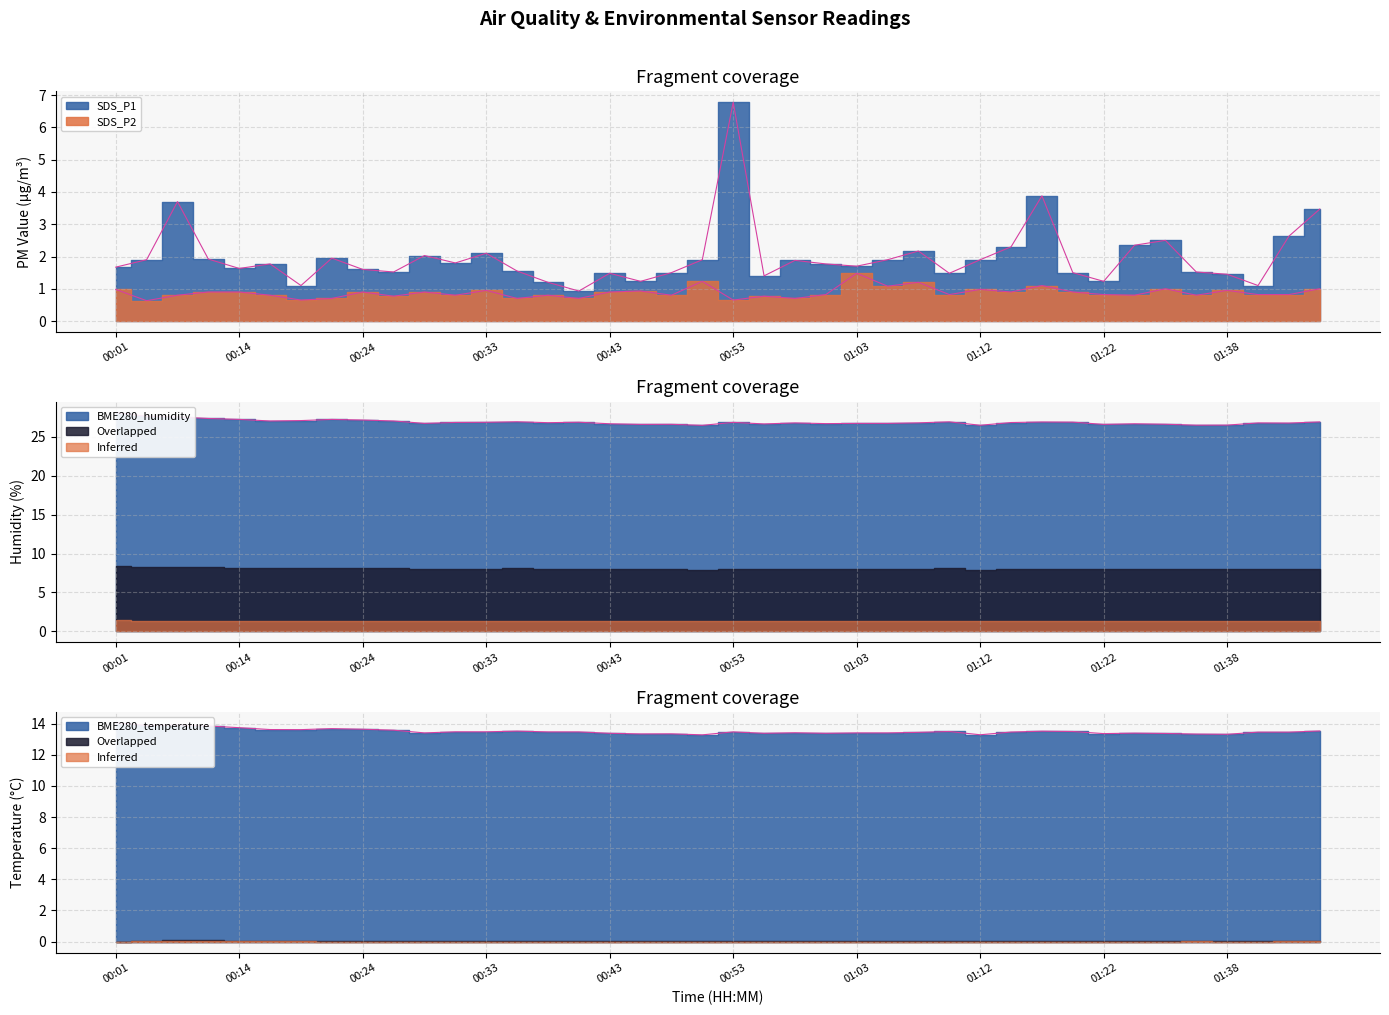

List the labels in order of SDS_P1 value, smallest first.

00:41, 00:19, 01:40, 00:38, 00:46, 01:22, 00:55, 01:38, 00:43, 01:10, 00:48, 01:20, 00:26, 01:35, 00:36, 00:24, 00:14, 00:01, 01:03, 00:16, 01:00, 00:31, 00:58, 00:04, 00:50, 01:05, 01:12, 00:09, 00:21, 00:29, 00:33, 01:08, 01:15, 01:30, 01:33, 01:43, 01:45, 00:06, 01:17, 00:53